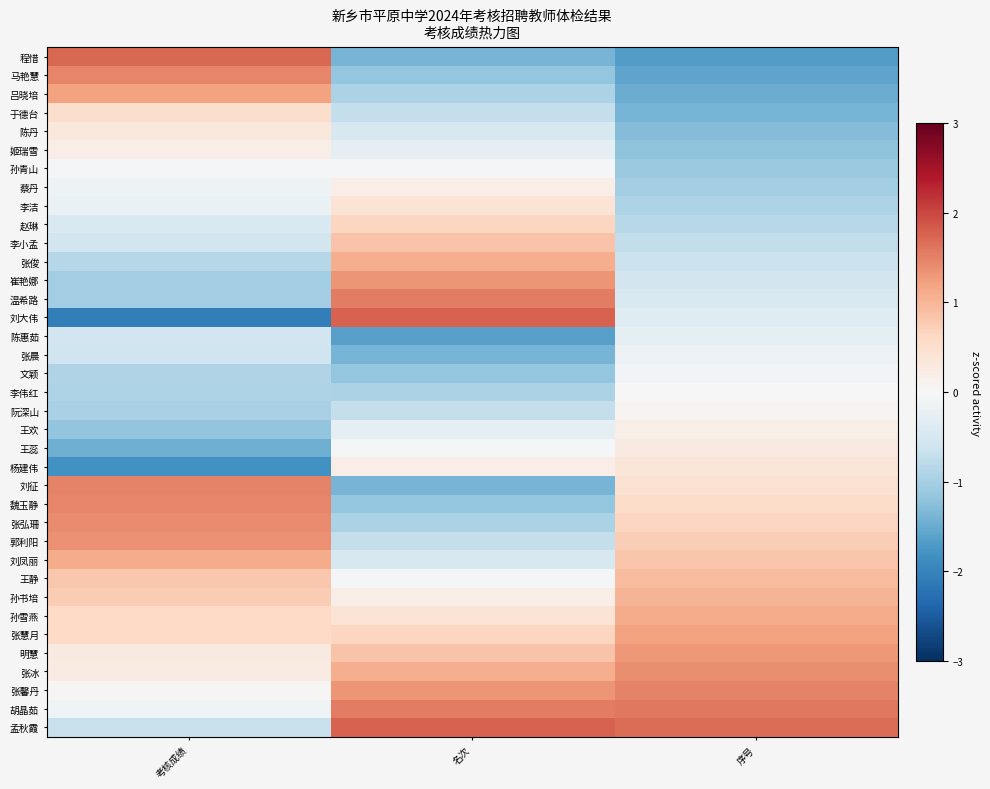

At which category is the sum across all series the highest?

考核成绩